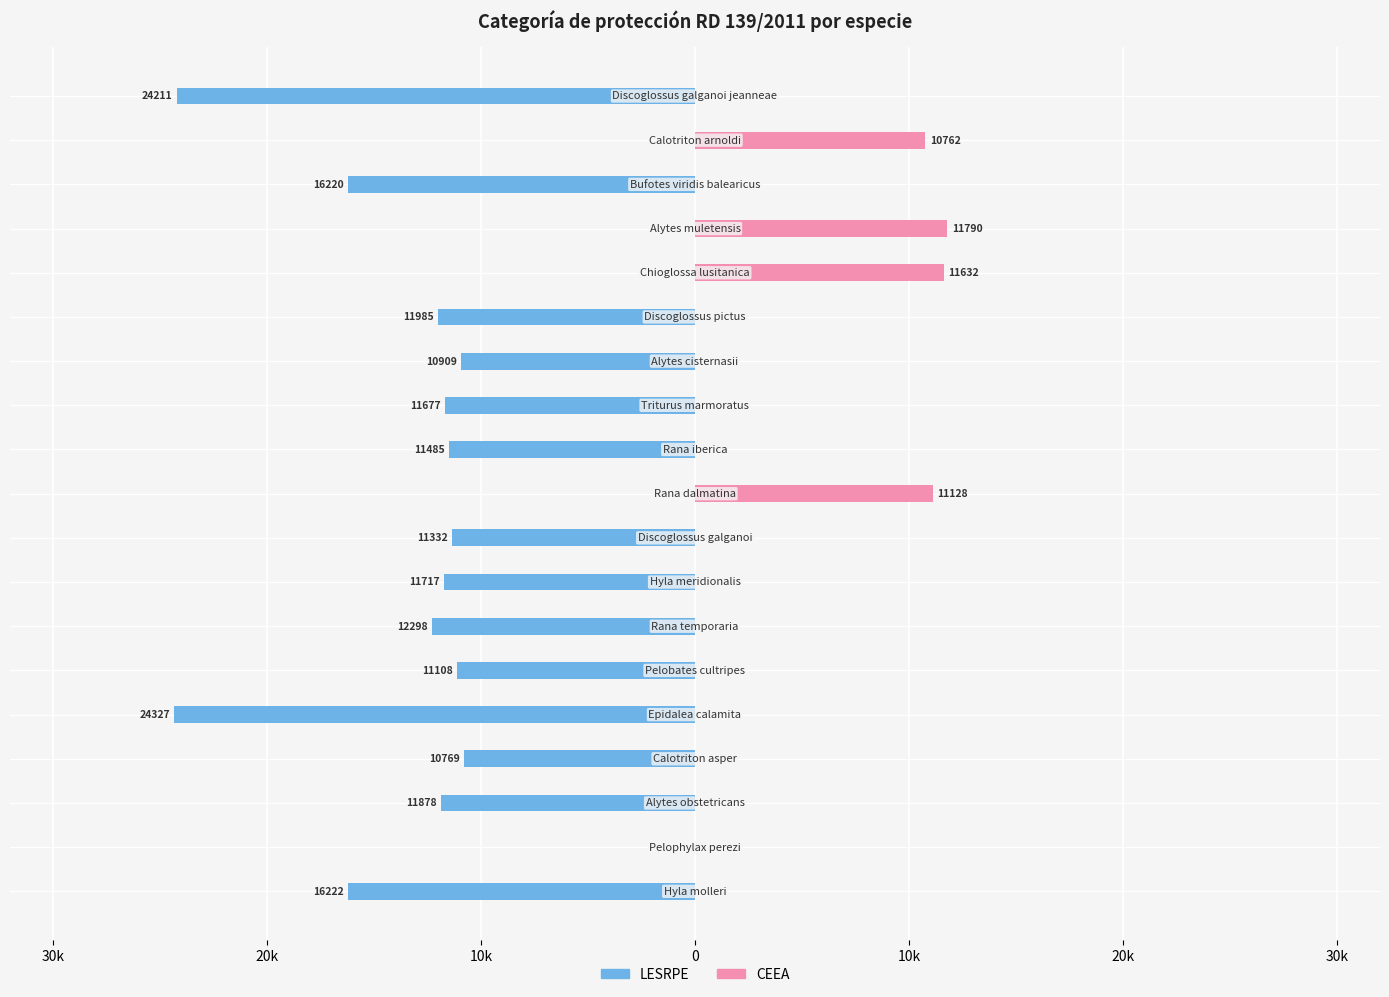

The LESRPE series shows -11985 at 13. True or false?

True